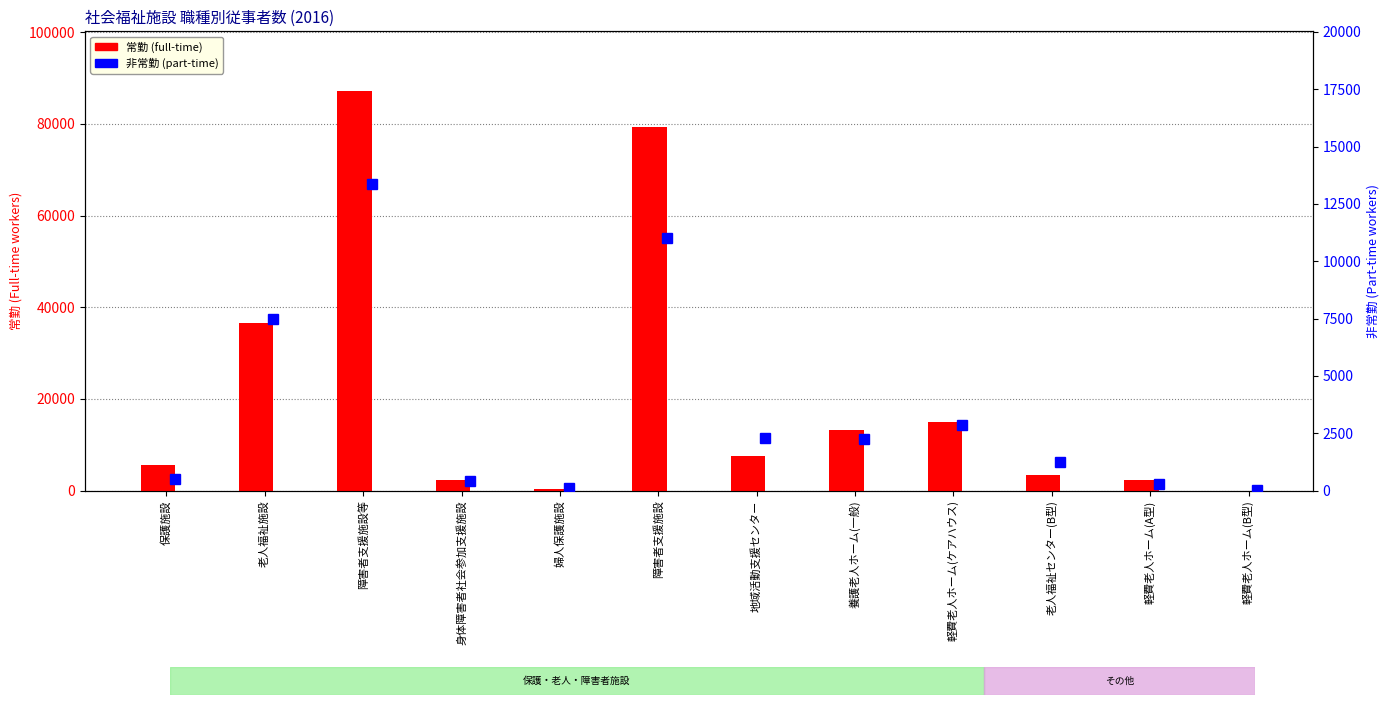

How many values in the 常勤 (full-time) series exceed 7626?

5